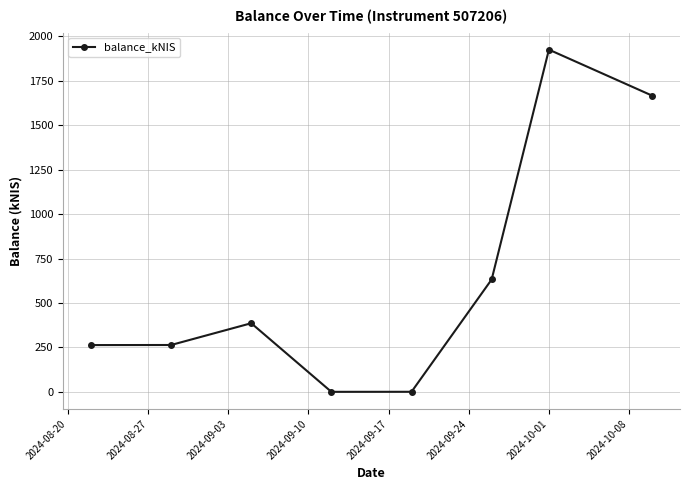

What is the average value?

642.3